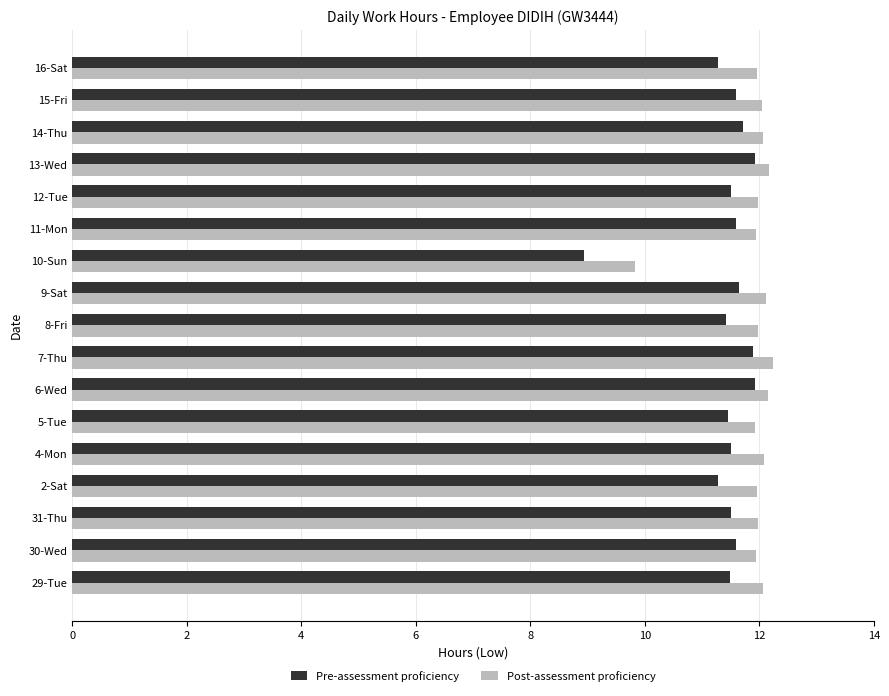

What is the difference between the second highest and second lowest values in the Post-assessment proficiency series?

0.3